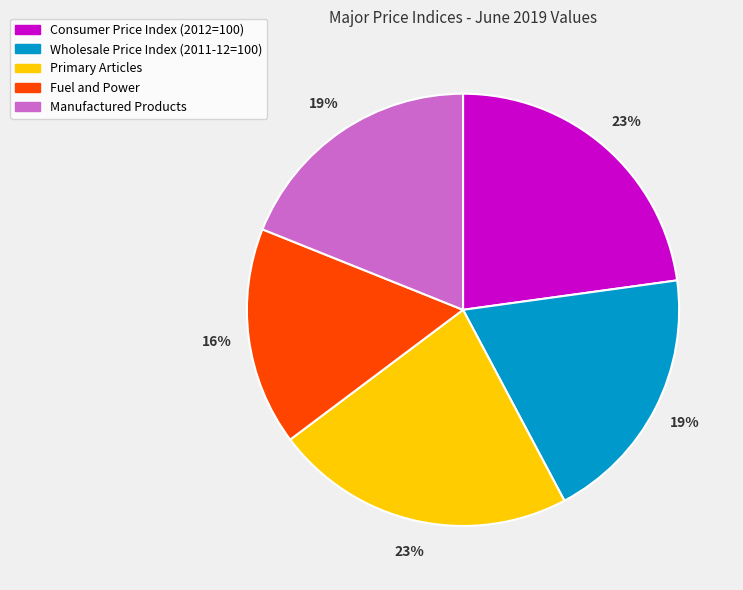

Is there any slice that represents more than half of the pie?

No